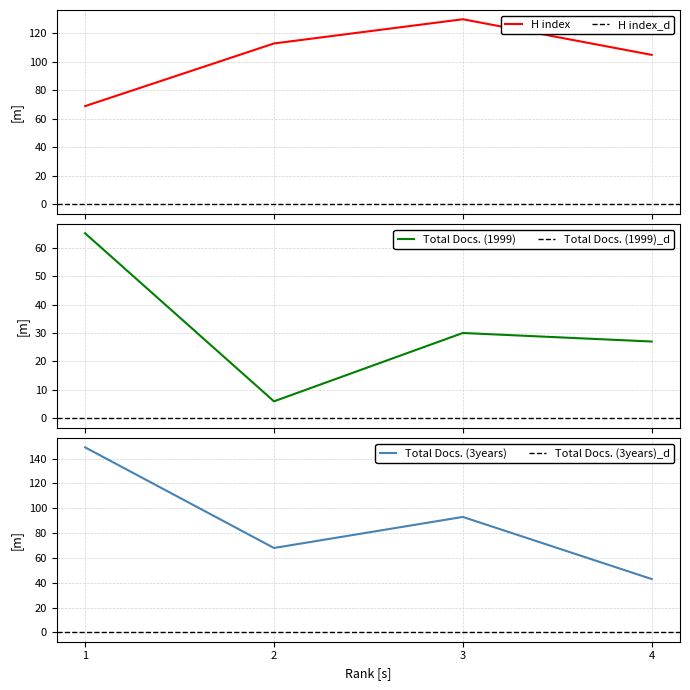

Reading left to right, what are all the values shown in this chart?

H index: 1=69	2=113	3=130	4=105
Total Docs. (1999): 1=65	2=6	3=30	4=27
Total Docs. (3years): 1=149	2=68	3=93	4=43